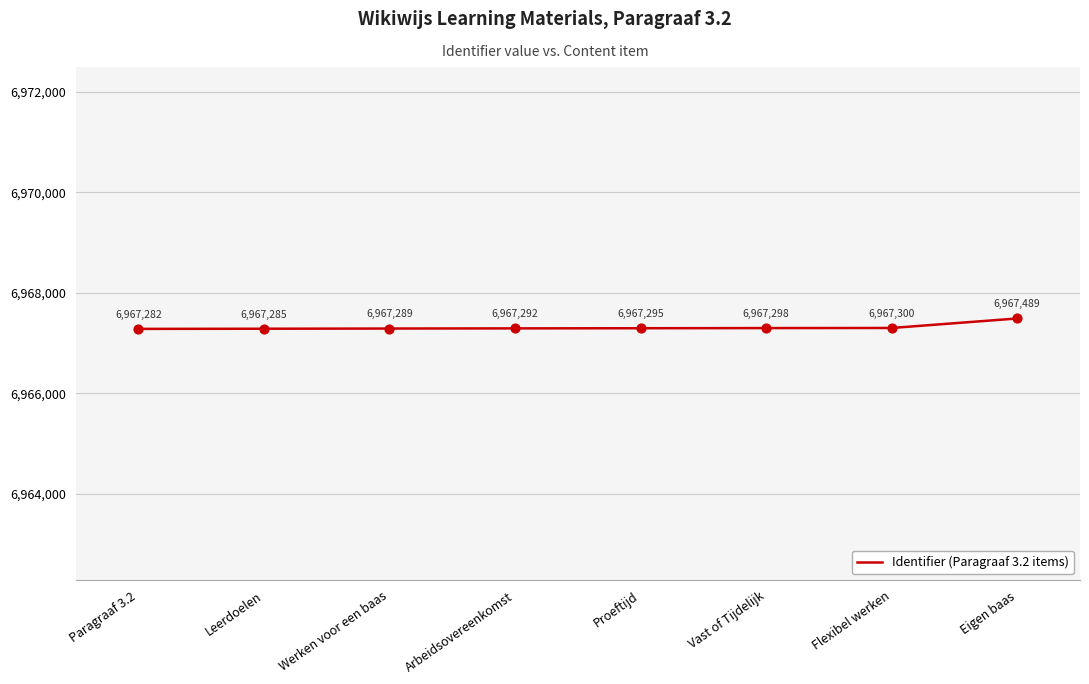

Which has a higher value, Vast of Tijdelijk or Flexibel werken?

Flexibel werken